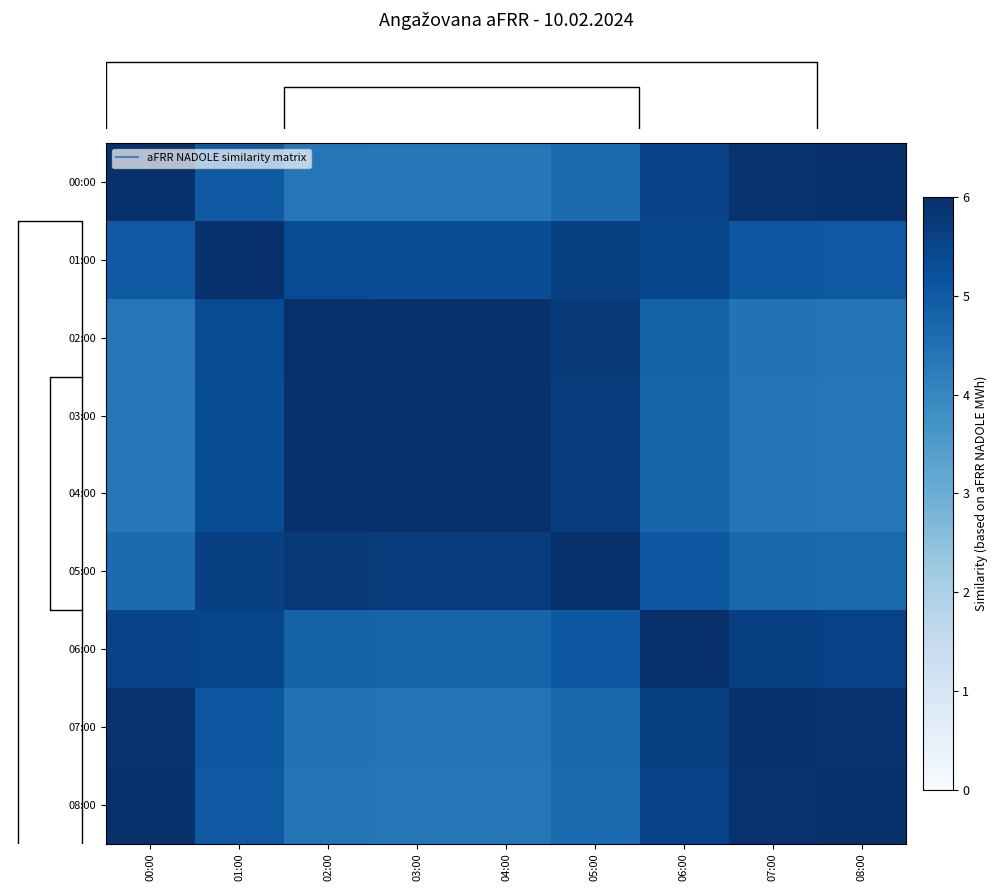

Which series has the largest range (max minus min)?

row_0